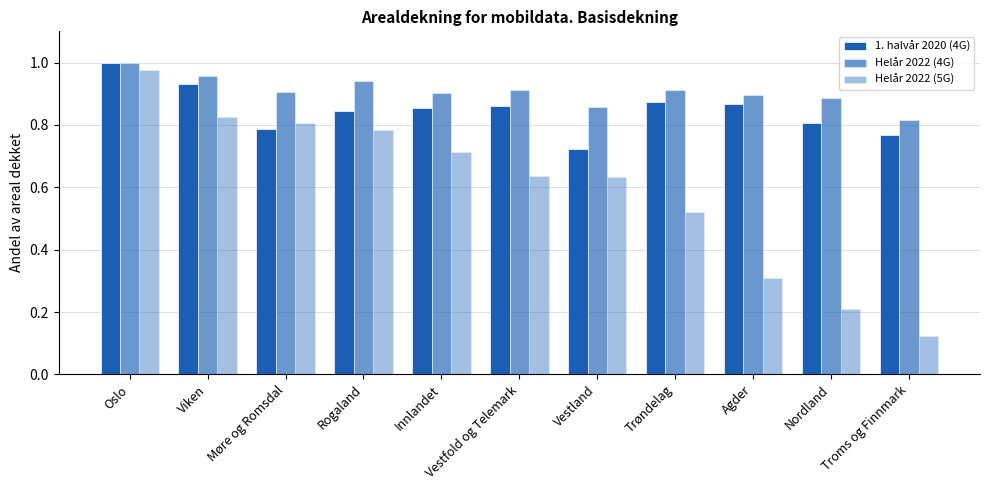

How many series are shown in this chart?

3